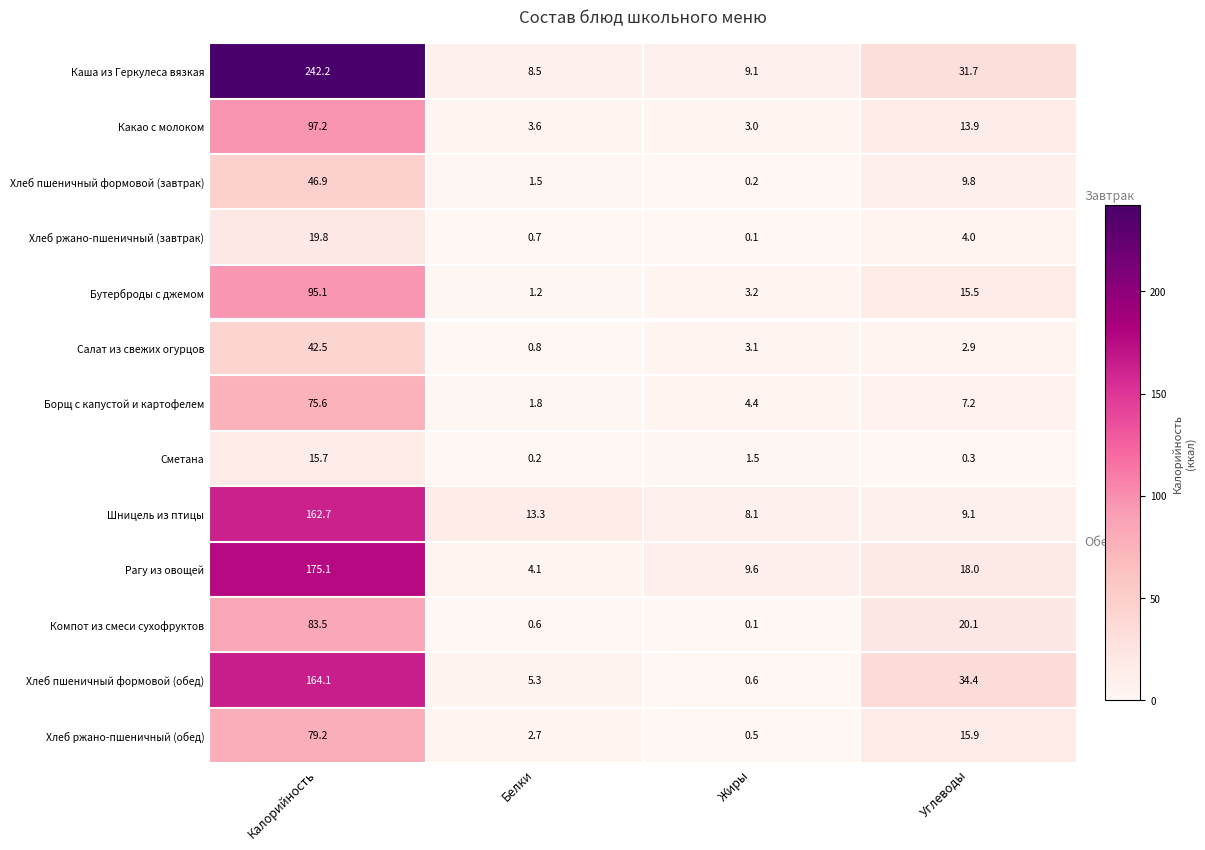

How many data points does each series have?

4